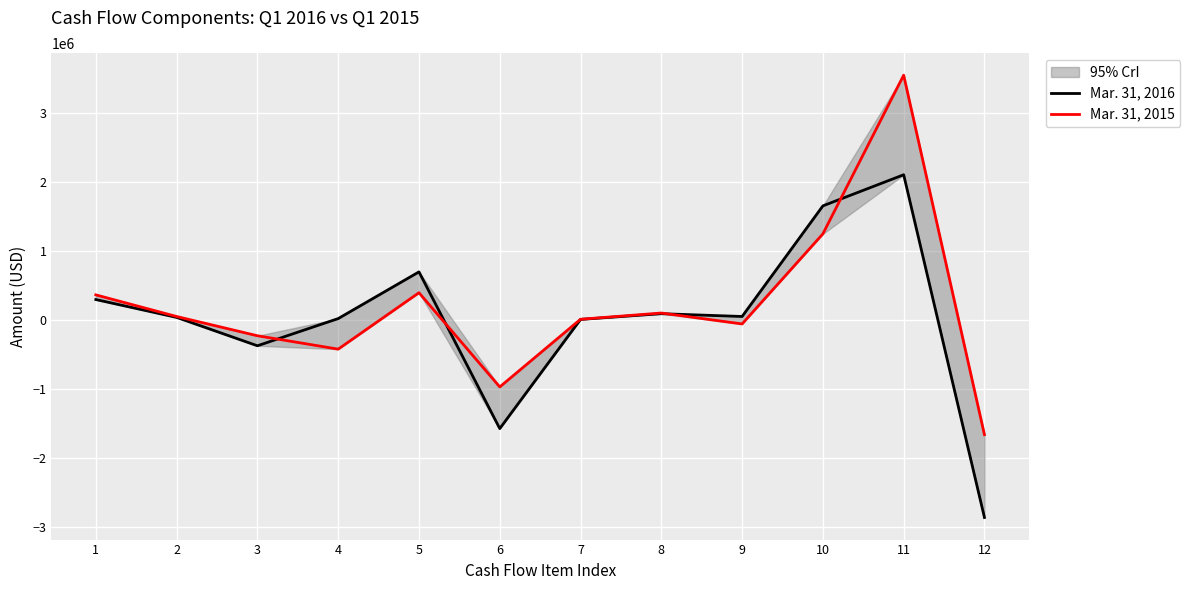

Read the Mar. 31, 2016 value at 3, to the nearest 50.

-375100